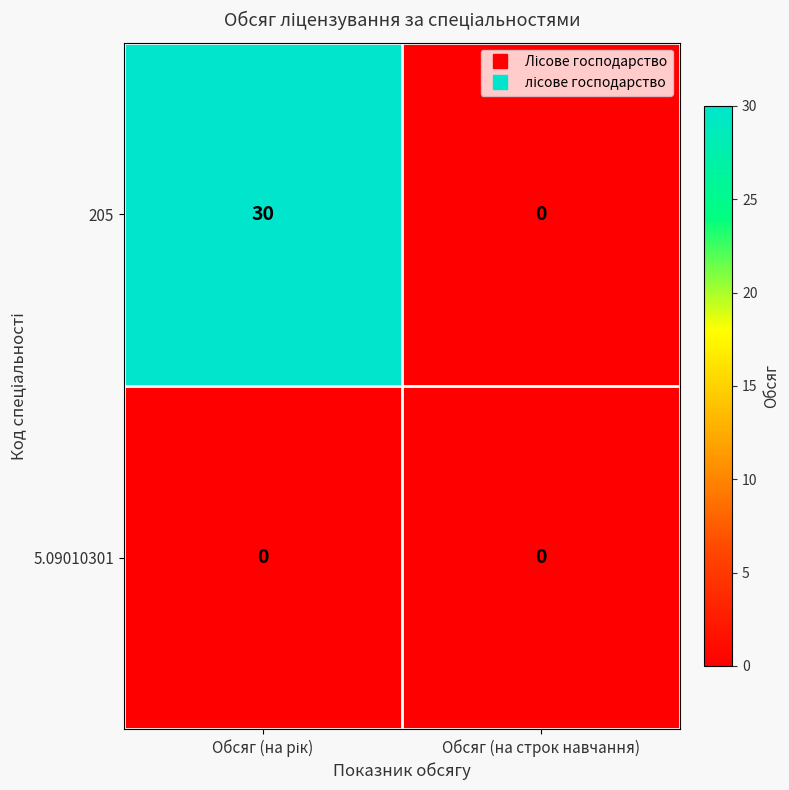

The 205 series shows 0 at Обсяг (на строк навчання). True or false?

True